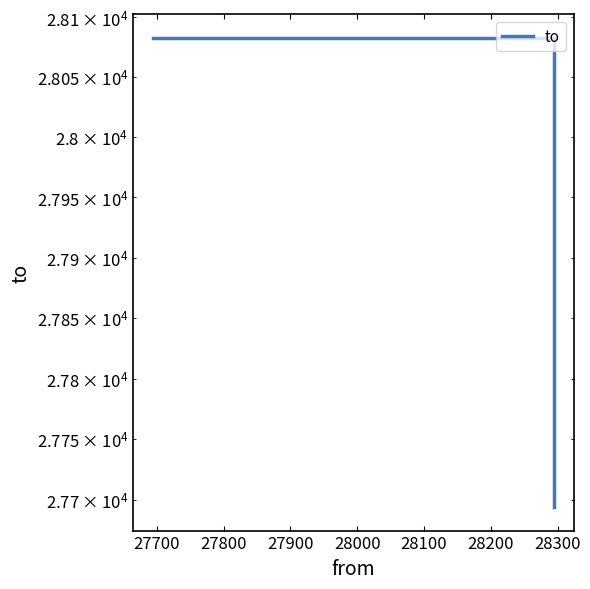

The value at 27600 is 8358. True or false?

False